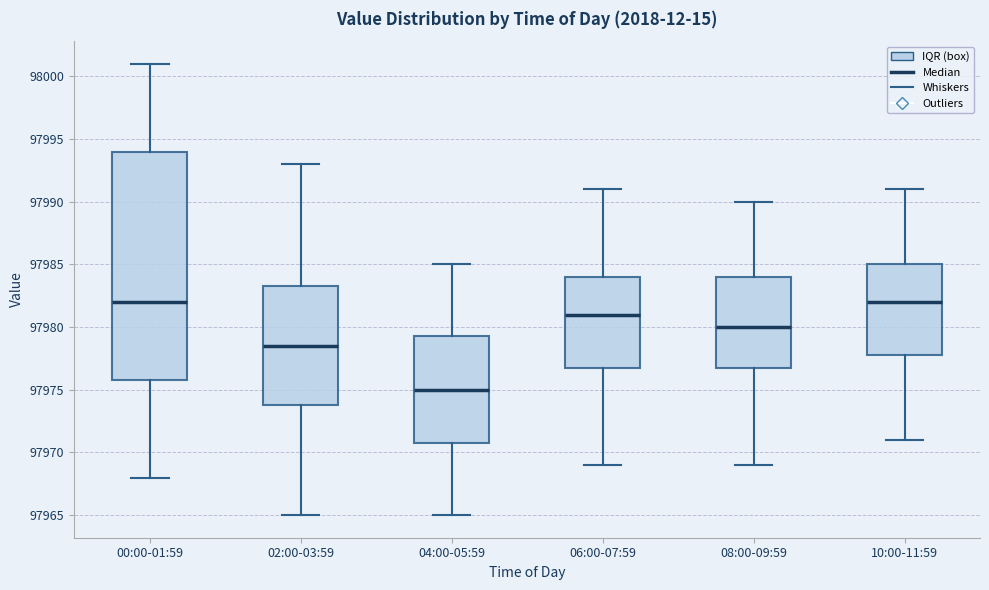

Which box is the tallest, from its lower edge to its upper edge?

00:00-01:59